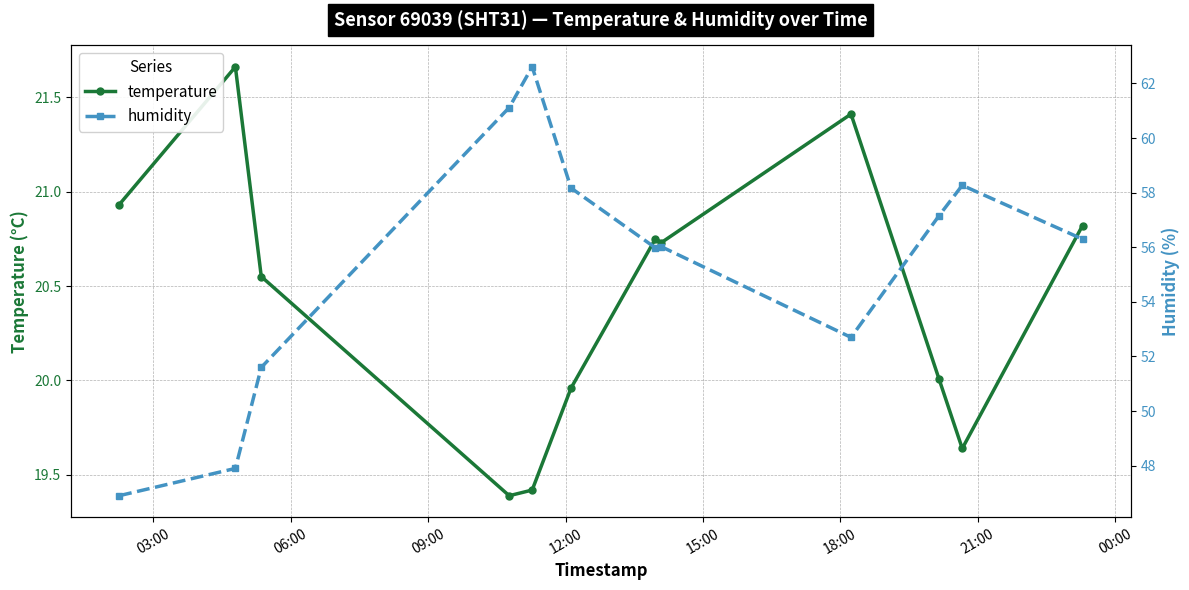

Rank the series by their maximum value, from lowest to highest.

temperature, humidity